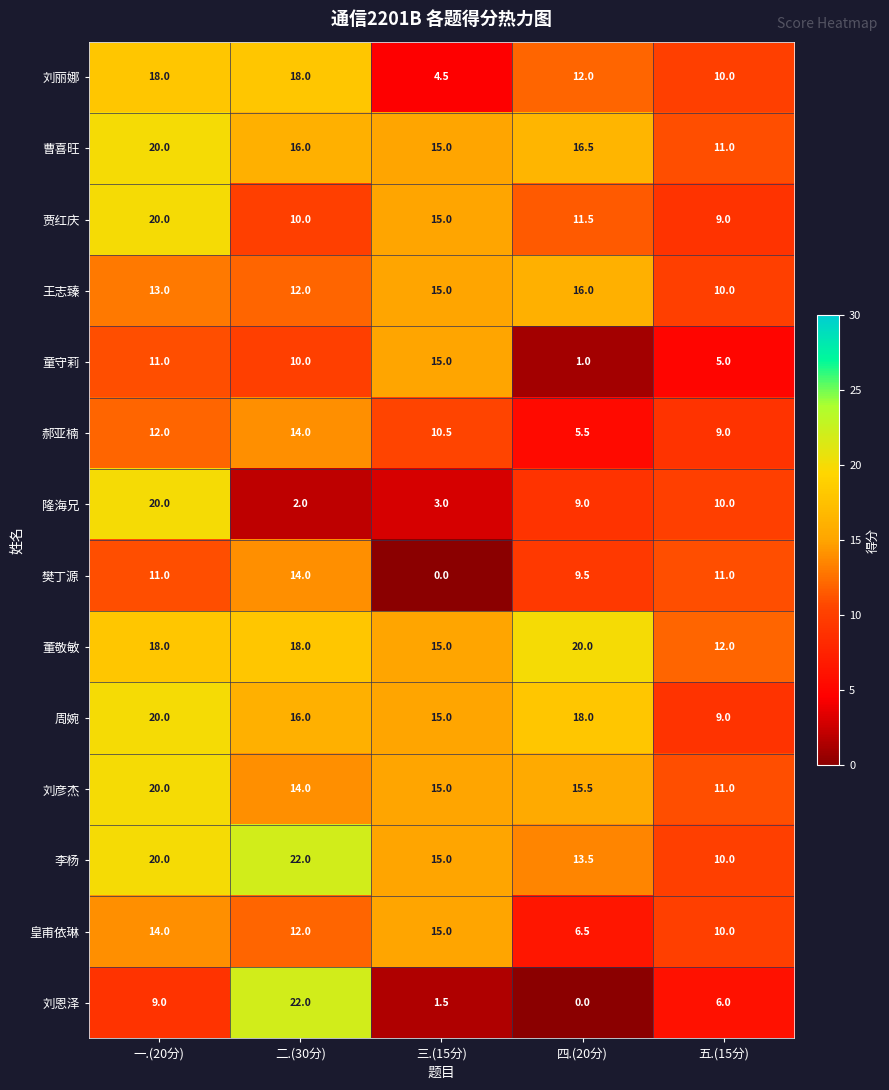

Which series has the largest total across all categories?

董敬敏